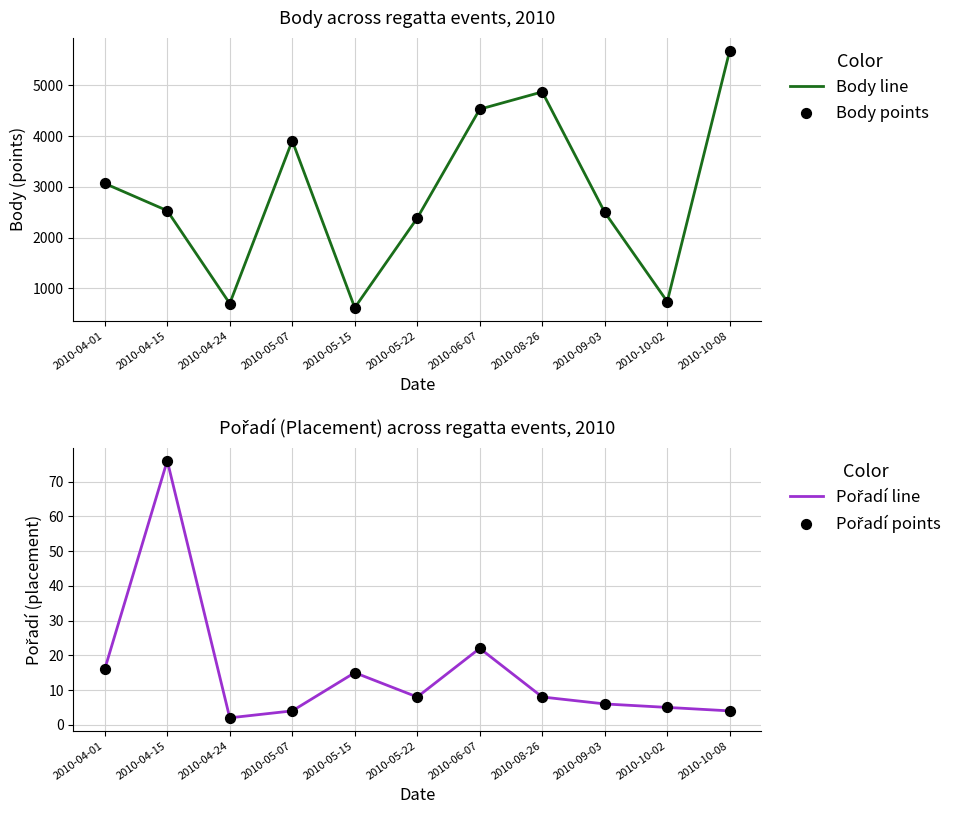

Which series has the largest total across all categories?

Body line